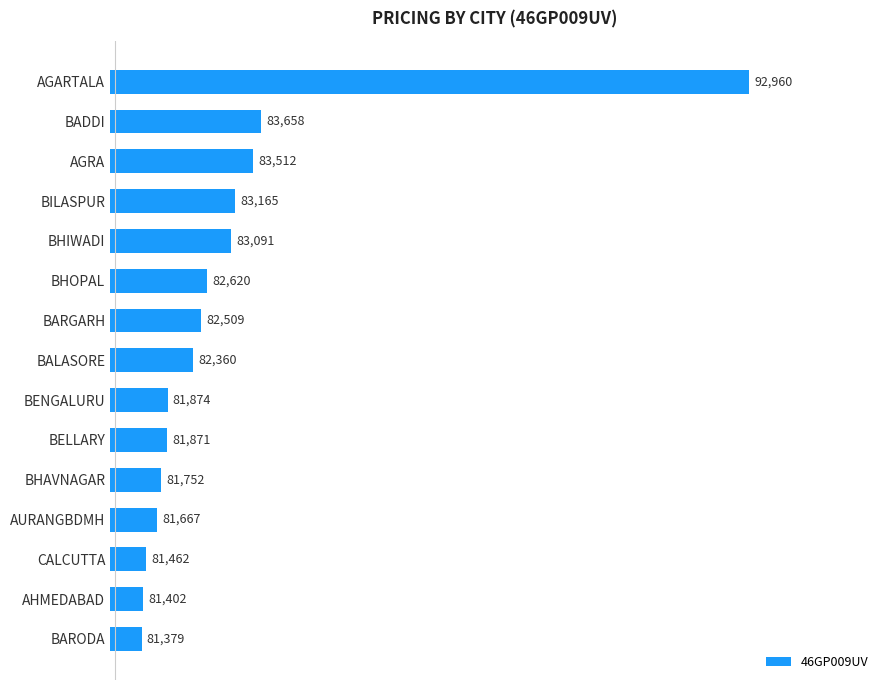

At which category does the chart reach its minimum across all series?

BARODA